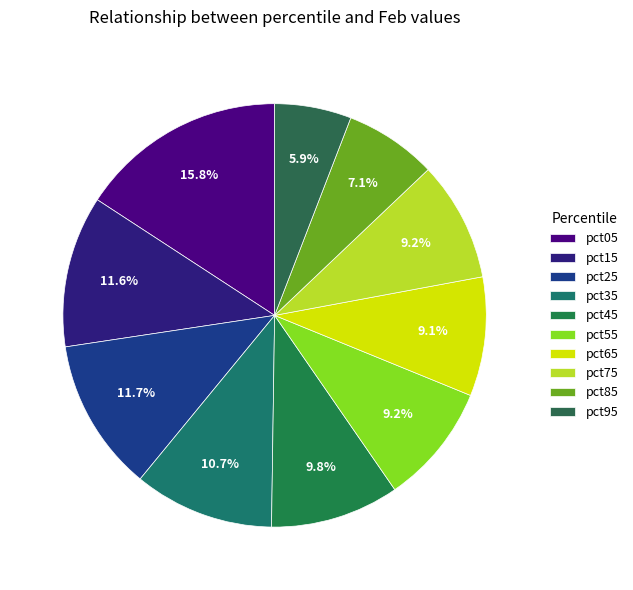

Does pct95 represent more than half of the total?

No